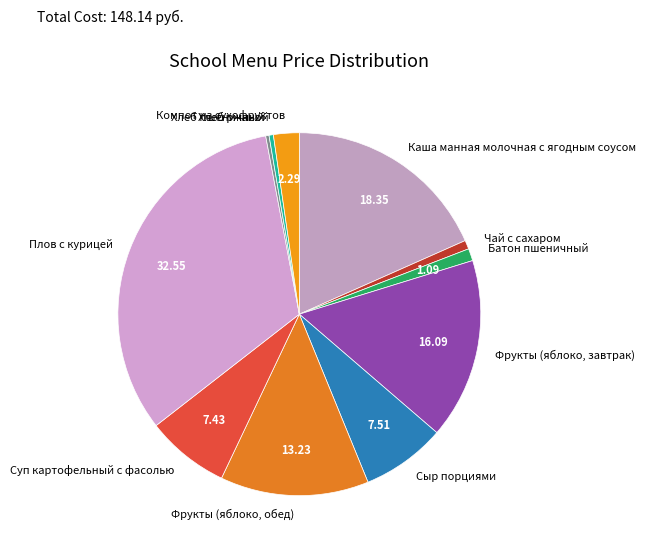

Between Сыр порциями and Фрукты (яблоко, обед), which is larger?

Фрукты (яблоко, обед)